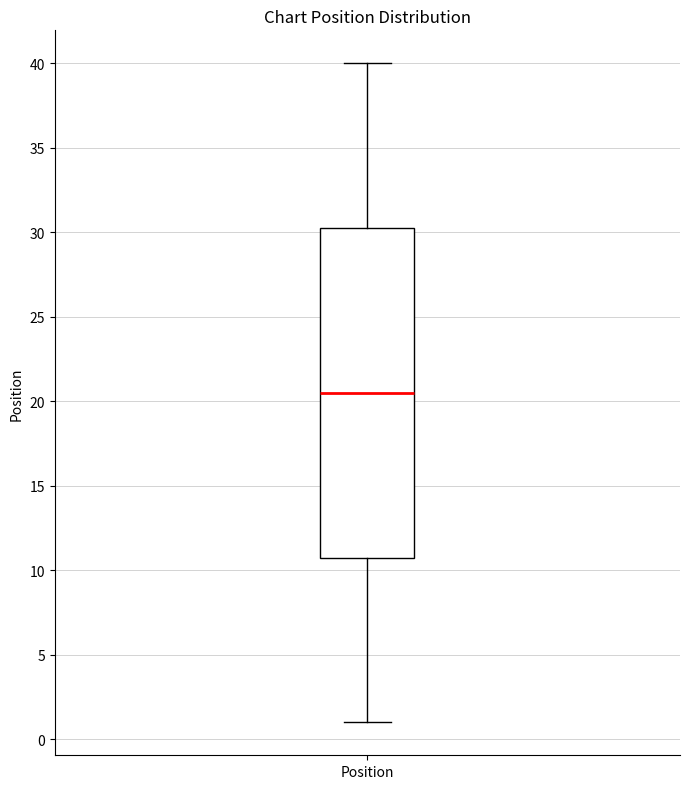

Read this box plot against the y-axis: the position of the median line, the range covered by the box, and the ends of both whiskers. The values are not printed on the chart, so give them approximately, as read against the axis.

median 20.5, box 11.0 to 30.5, whiskers 1.0 to 40.0